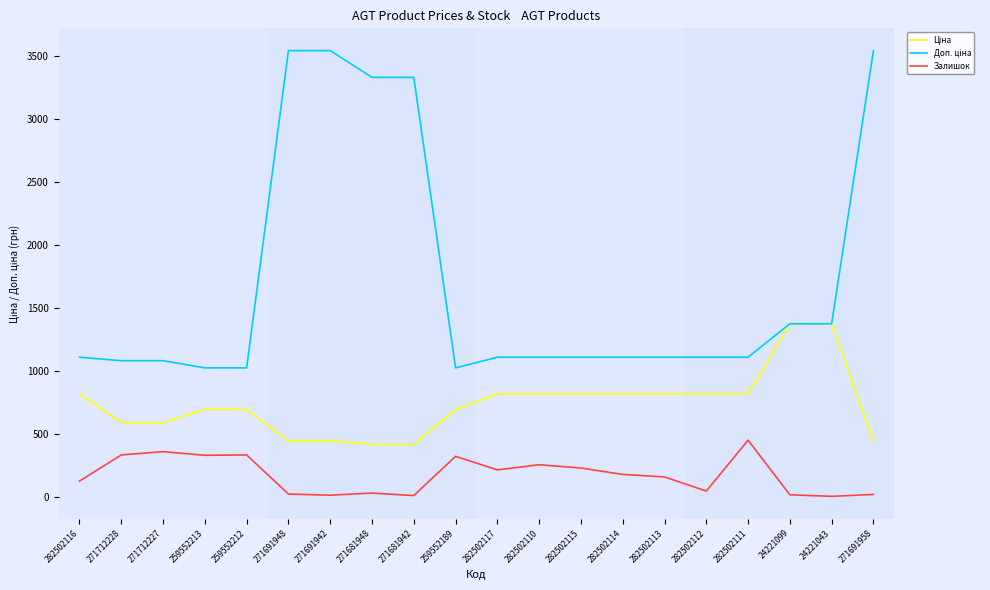

What is the greatest value displayed?

3545.0